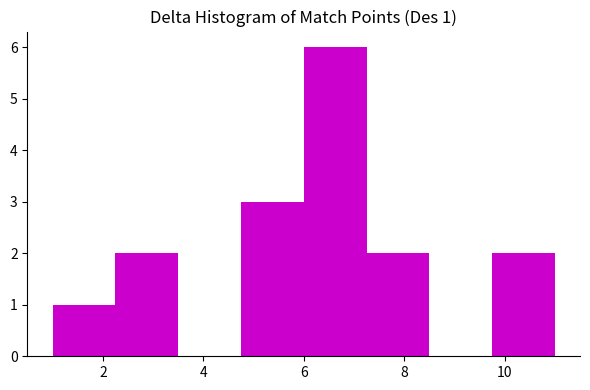

Over which range of the x-axis is the bar tallest?

6.00 to 7.25